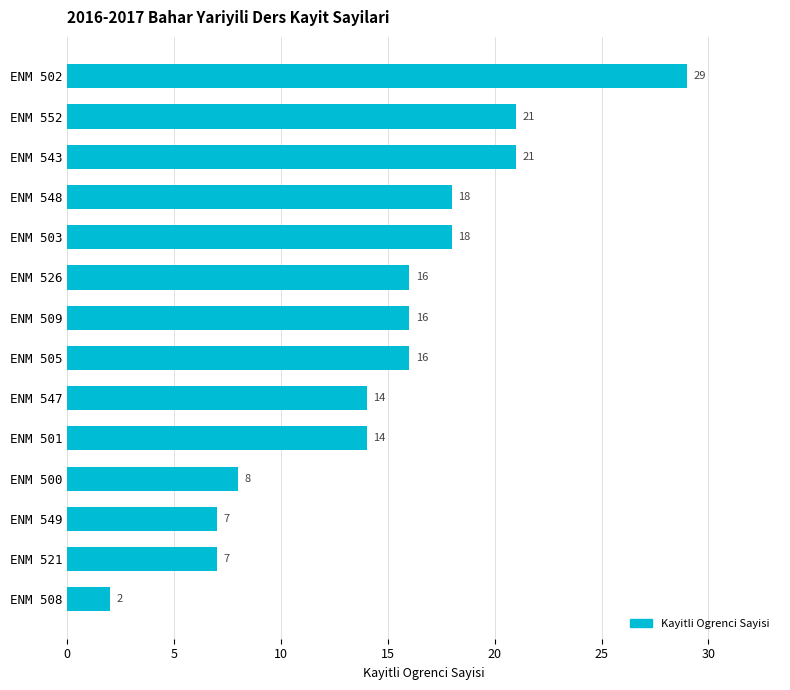

What value does the data have at ENM 500, to the nearest 5?

10